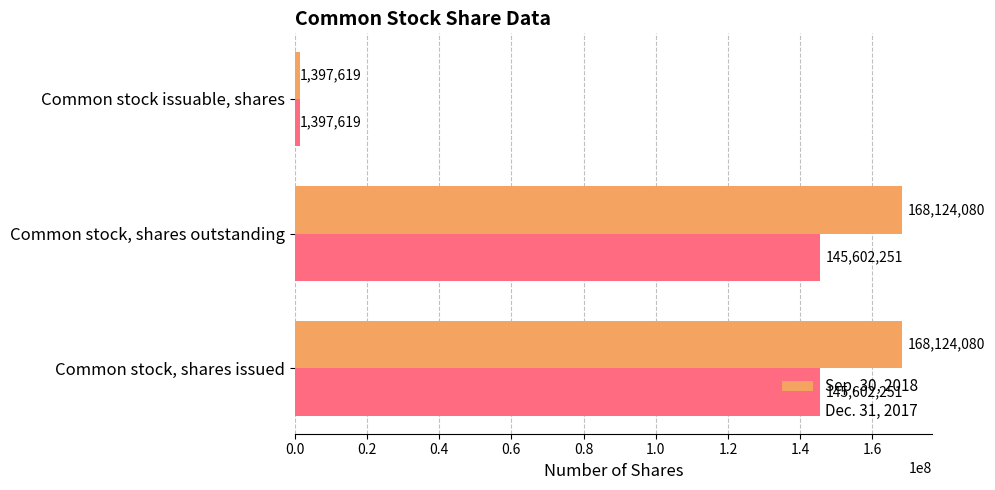

What is the total value across all series at Common stock issuable, shares?

2795238